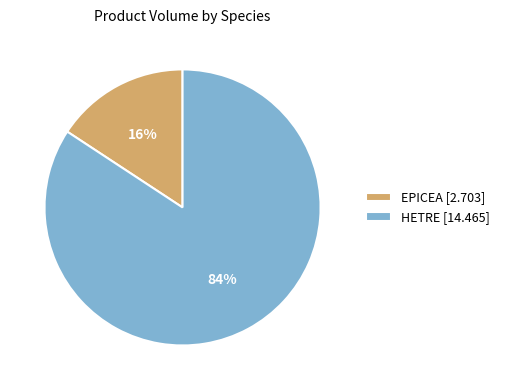

Count the number of slices in the pie.

2